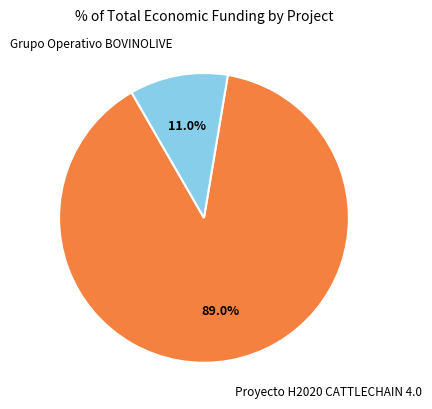

Does any single category account for the majority?

Yes